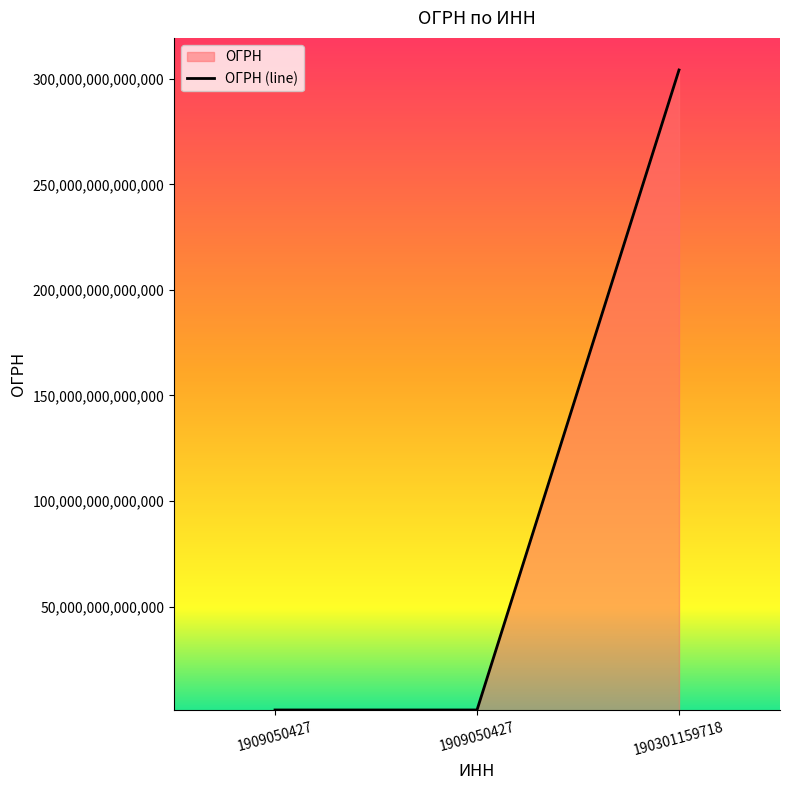

What is the greatest value displayed?

304190307900061